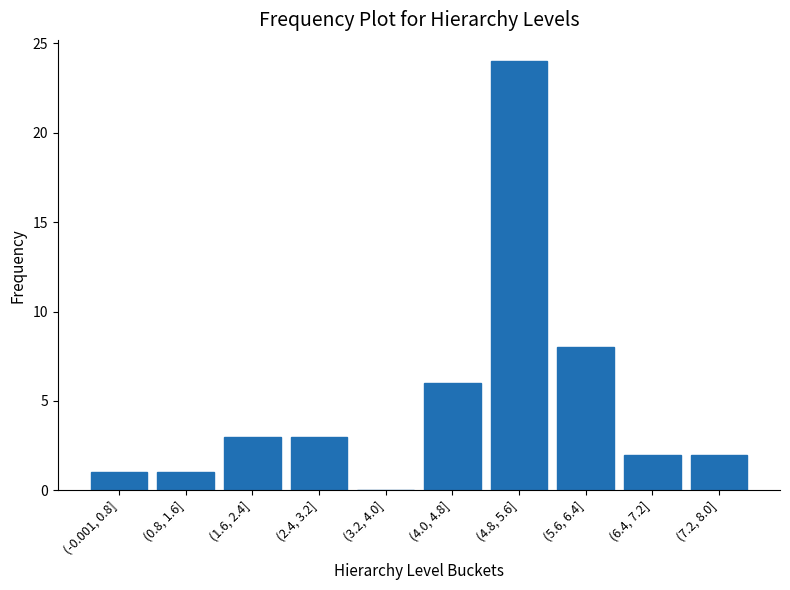

Reading right to left, list all the values displayed in this chart.

(7.2, 8.0]=2	(6.4, 7.2]=2	(5.6, 6.4]=8	(4.8, 5.6]=24	(4.0, 4.8]=6	(3.2, 4.0]=0	(2.4, 3.2]=3	(1.6, 2.4]=3	(0.8, 1.6]=1	(-0.001, 0.8]=1